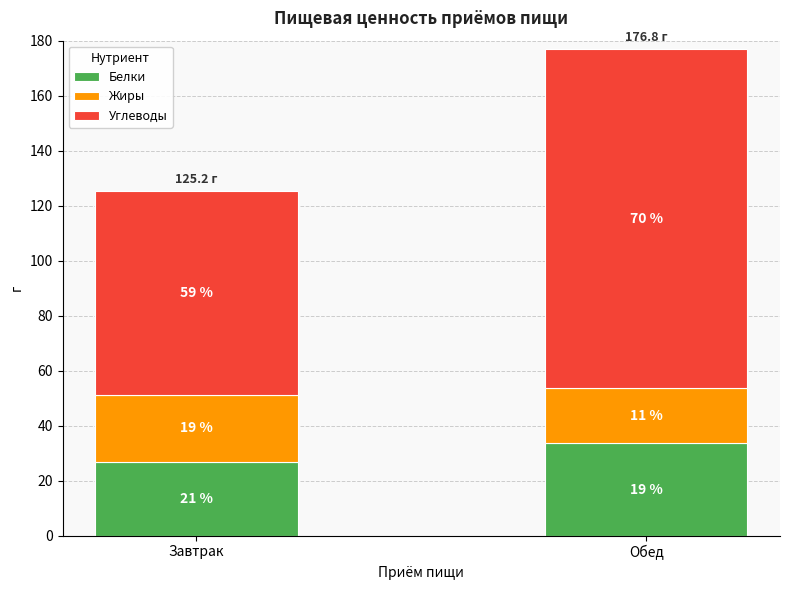

What is the difference between the Белки values at Обед and Завтрак?

6.7